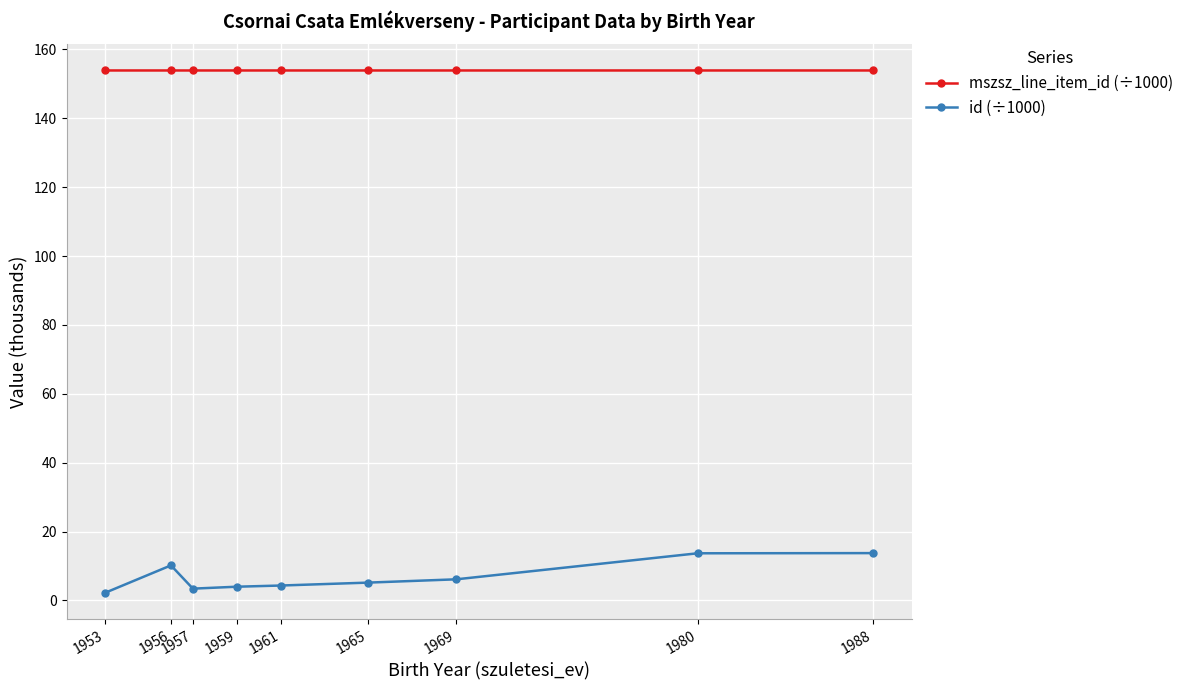

Is this an area chart (filled region under the line)?

No